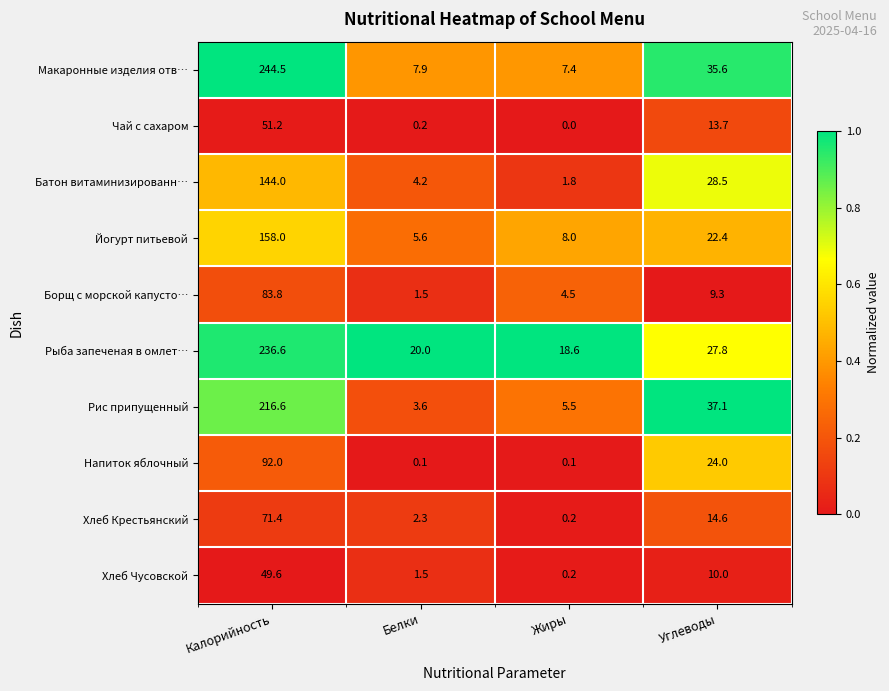

What is the approximate value of Чай с сахаром at Калорийность?

51.2